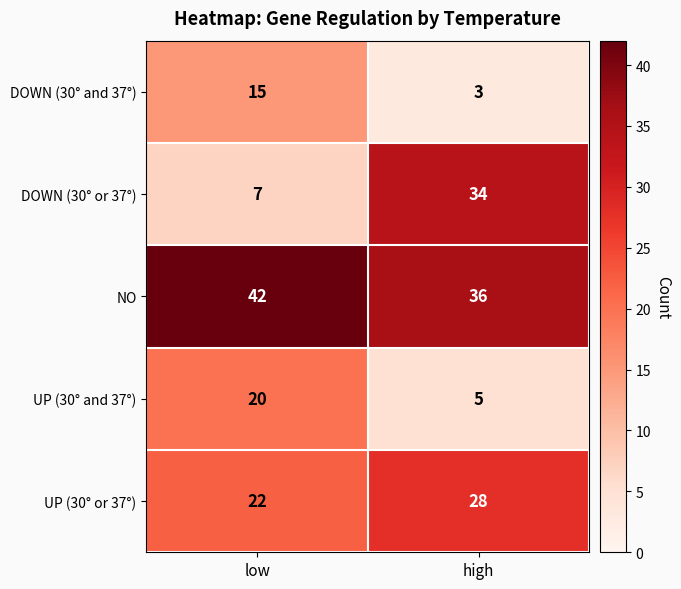

How many series are shown in this chart?

5